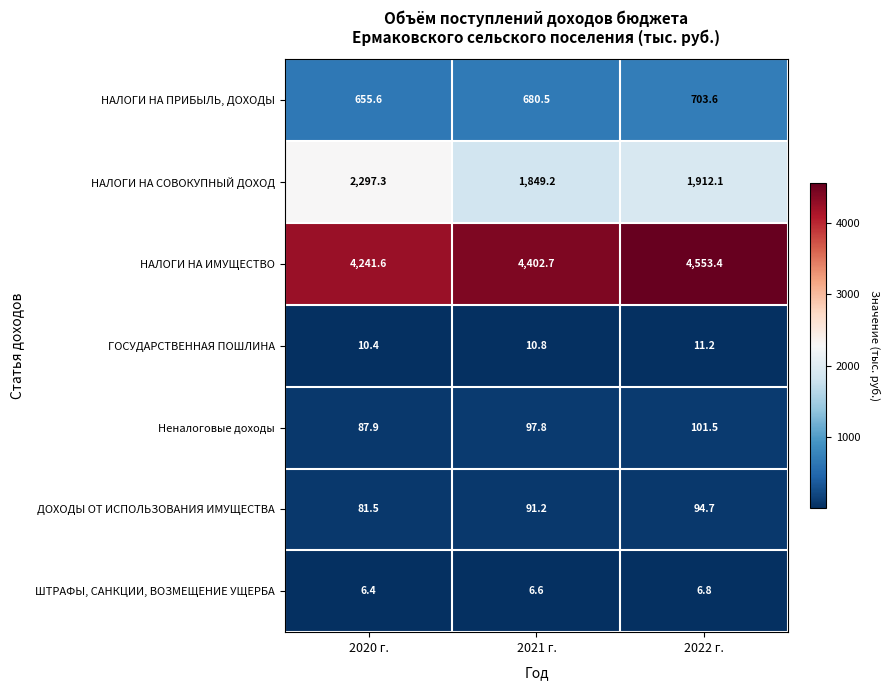

What is the spread (max minus min) of values at 2020 г.?

4235.2